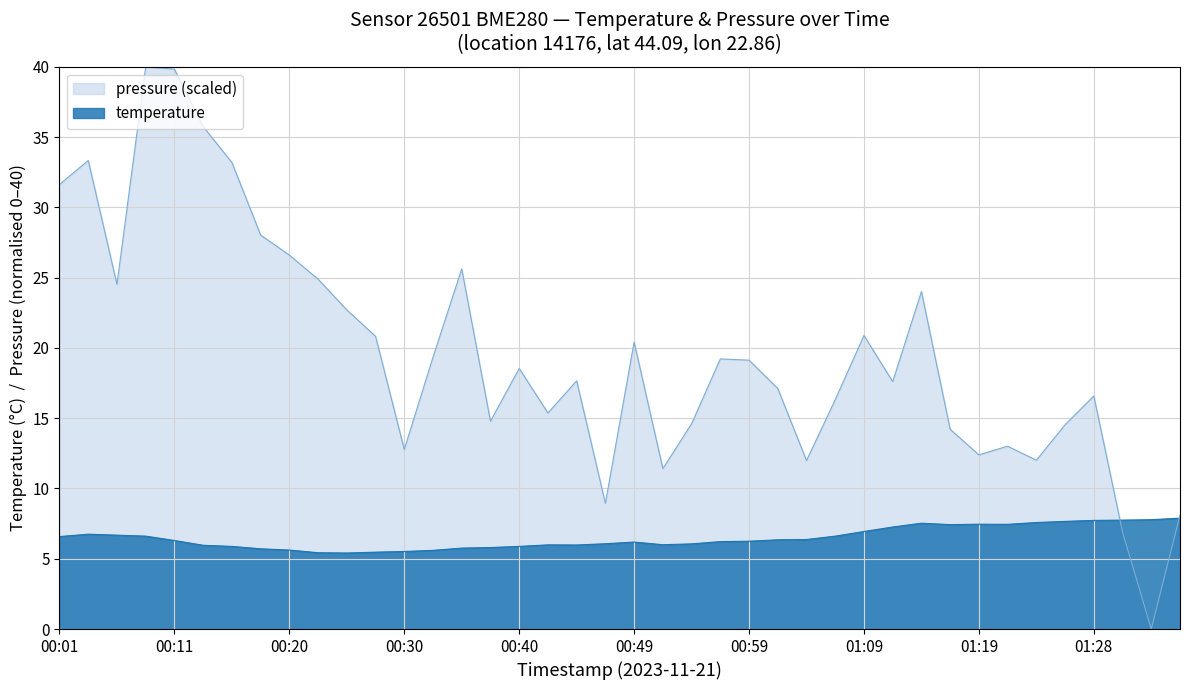

List the labels in order of value, largest first.

01:36, 01:33, 01:31, 01:28, 01:26, 01:24, 01:14, 01:19, 01:21, 01:16, 01:11, 01:09, 00:03, 00:06, 00:08, 01:07, 00:01, 01:04, 01:02, 00:11, 00:59, 00:57, 00:49, 00:47, 00:54, 00:52, 00:42, 00:45, 00:13, 00:15, 00:40, 00:37, 00:35, 00:18, 00:20, 00:32, 00:30, 00:28, 00:23, 00:25